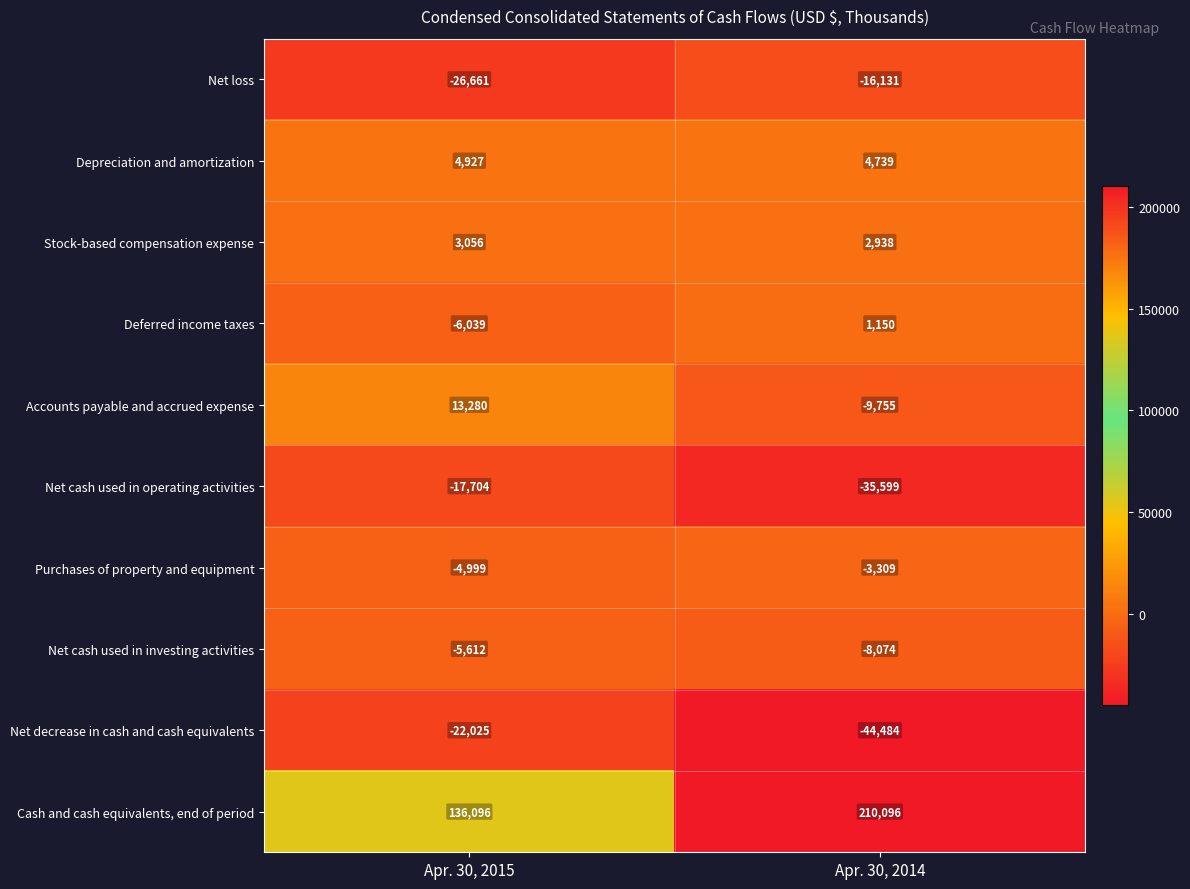

Reading right to left, what are all the values shown in this chart?

Net loss: Apr. 30, 2014=-16131	Apr. 30, 2015=-26661
Depreciation and amortization: Apr. 30, 2014=4739	Apr. 30, 2015=4927
Stock-based compensation expense: Apr. 30, 2014=2938	Apr. 30, 2015=3056
Deferred income taxes: Apr. 30, 2014=1150	Apr. 30, 2015=-6039
Accounts payable and accrued expense: Apr. 30, 2014=-9755	Apr. 30, 2015=13280
Net cash used in operating activities: Apr. 30, 2014=-35599	Apr. 30, 2015=-17704
Purchases of property and equipment: Apr. 30, 2014=-3309	Apr. 30, 2015=-4999
Net cash used in investing activities: Apr. 30, 2014=-8074	Apr. 30, 2015=-5612
Net decrease in cash and cash equivalents: Apr. 30, 2014=-44484	Apr. 30, 2015=-22025
Cash and cash equivalents, end of period: Apr. 30, 2014=210096	Apr. 30, 2015=136096